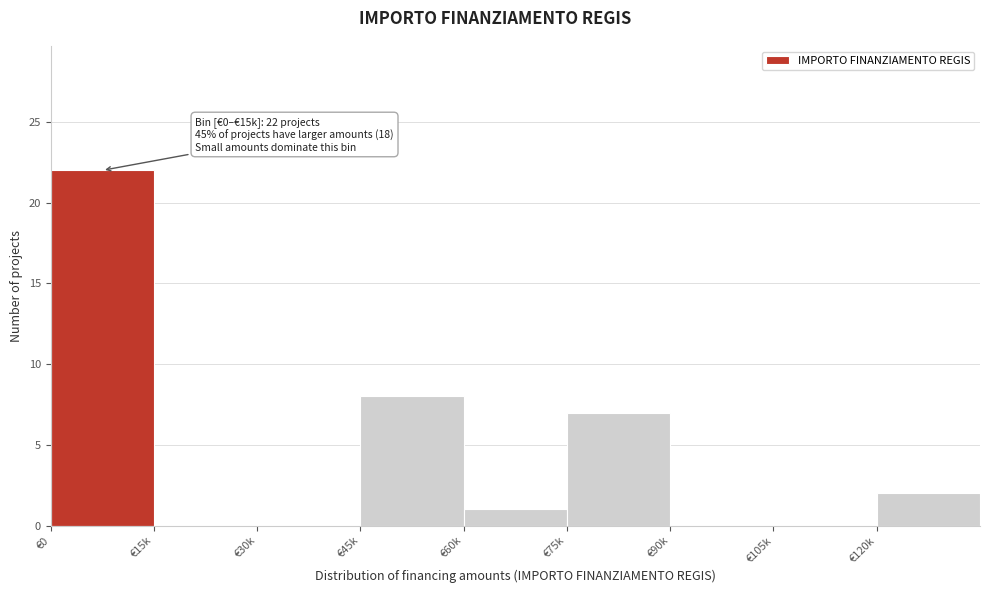

Reading left to right, extract all data points from this chart.

€0=22	€15k=0	€30k=0	€45k=8	€60k=1	€75k=7	€90k=0	€105k=0	€120k=2